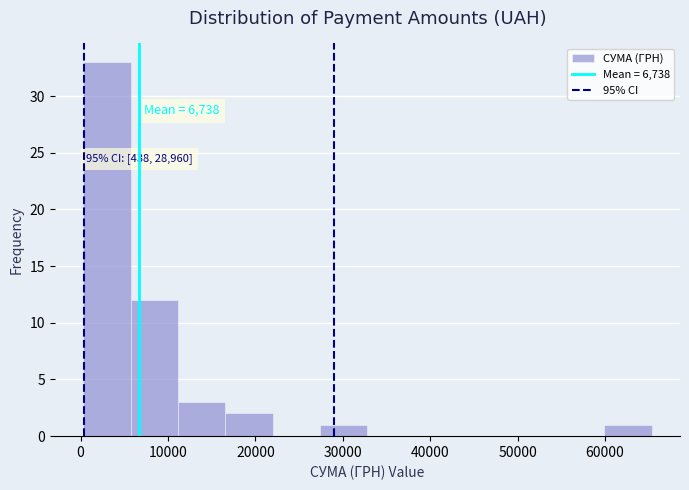

Which range on the x-axis has the tallest bar?

0 to 6000